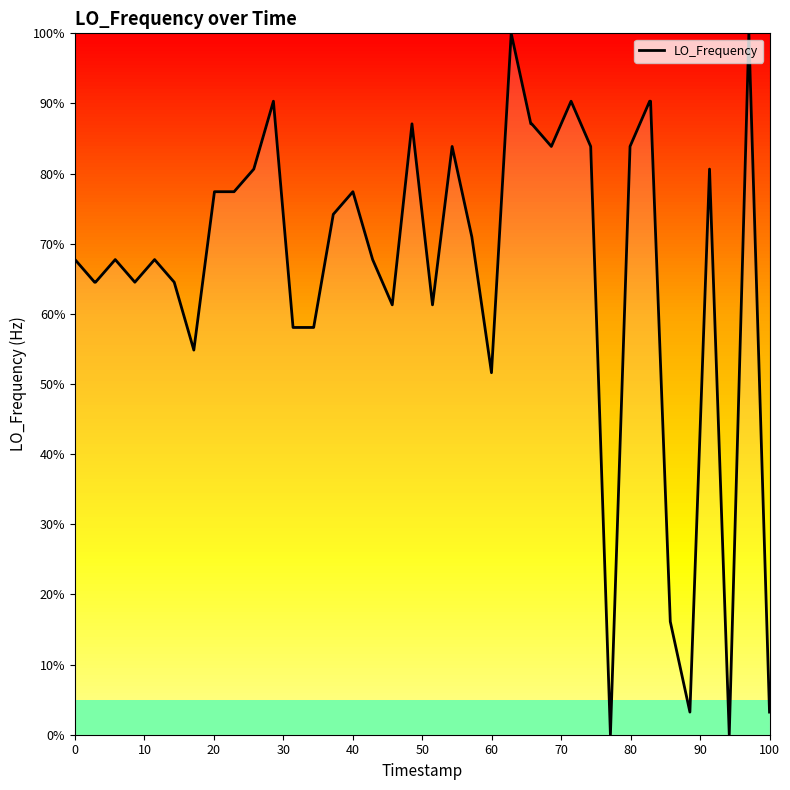

What is the maximum value shown in the chart?

100.0